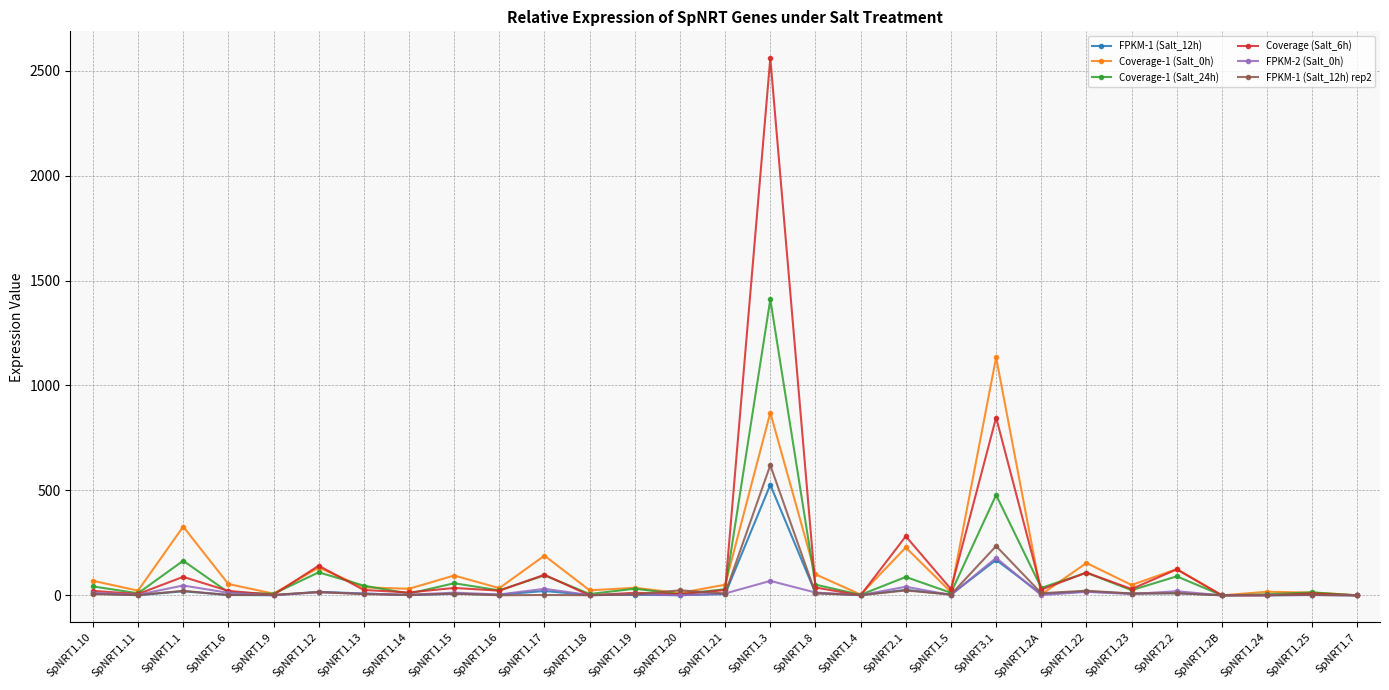

True or false: FPKM-1 (Salt_12h) has more than 0 interior local peaks.

True